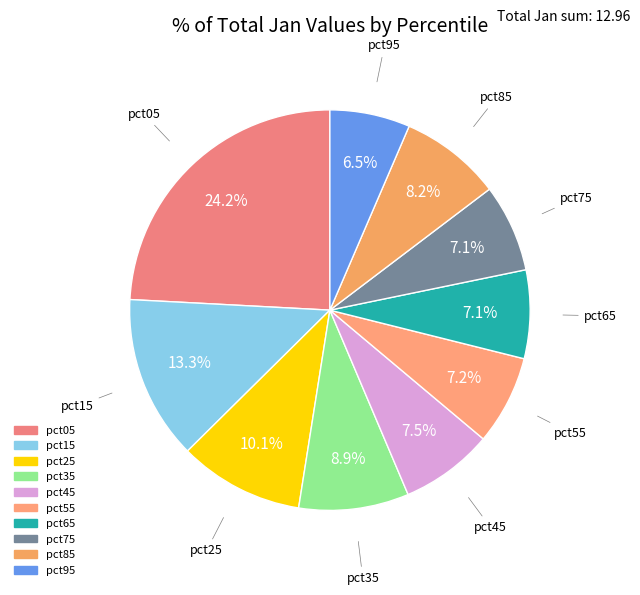

Is it true that pct15 is 27% of the pie?

False